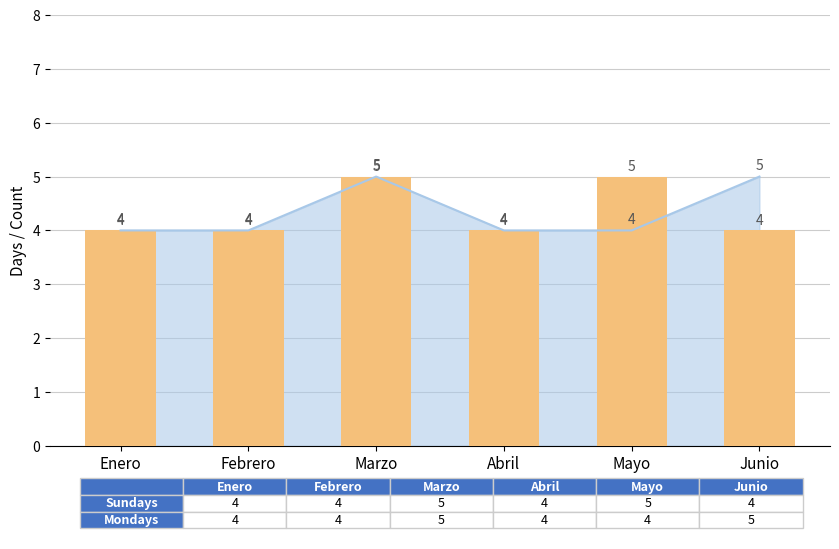

What is the difference between the maximum and second lowest values?

1